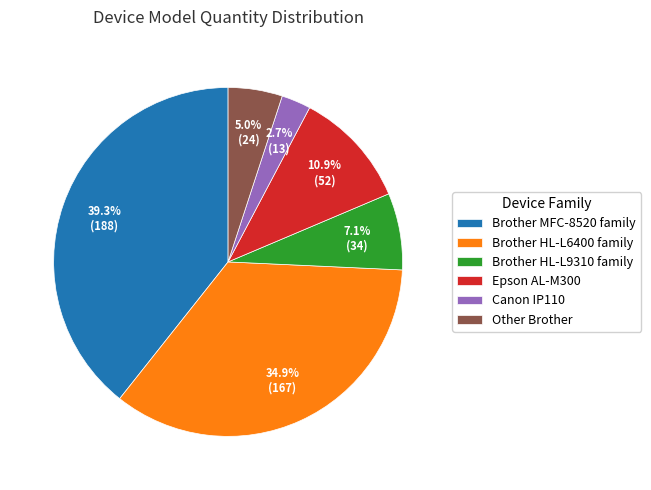

Does any single category account for the majority?

No